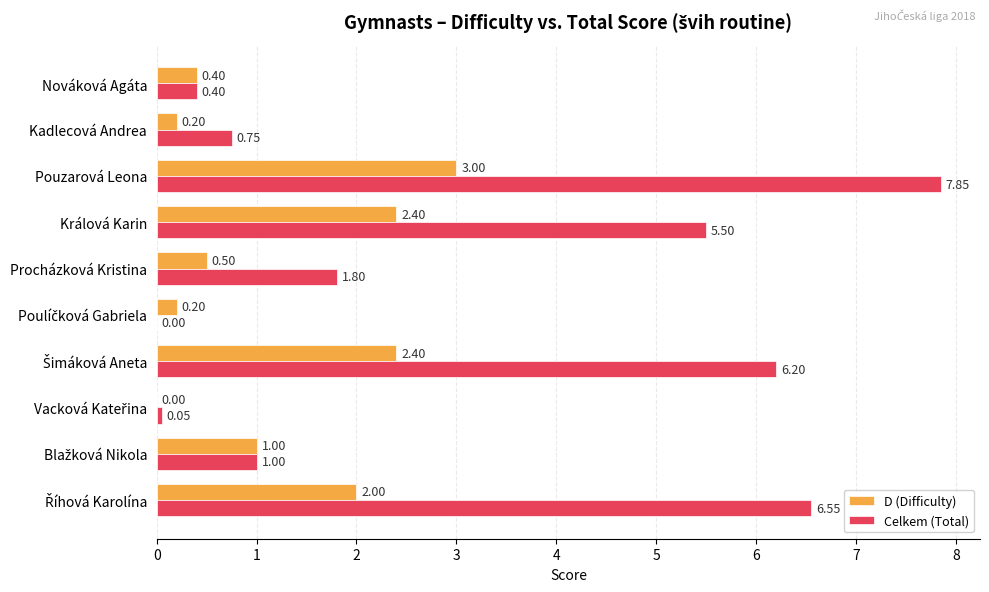

At which category is the sum across all series the highest?

Pouzarová Leona